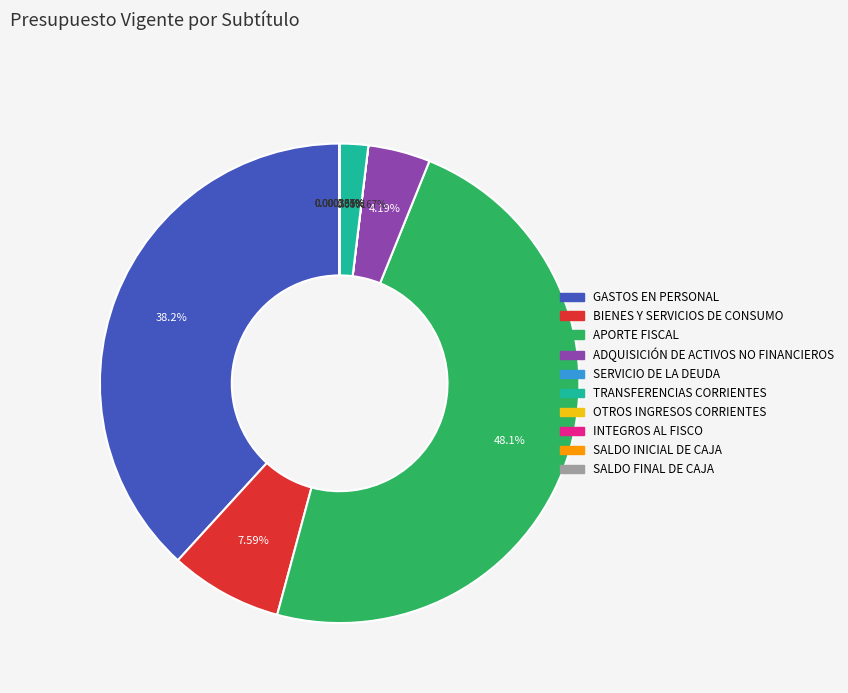

Is there any slice that represents more than half of the pie?

No